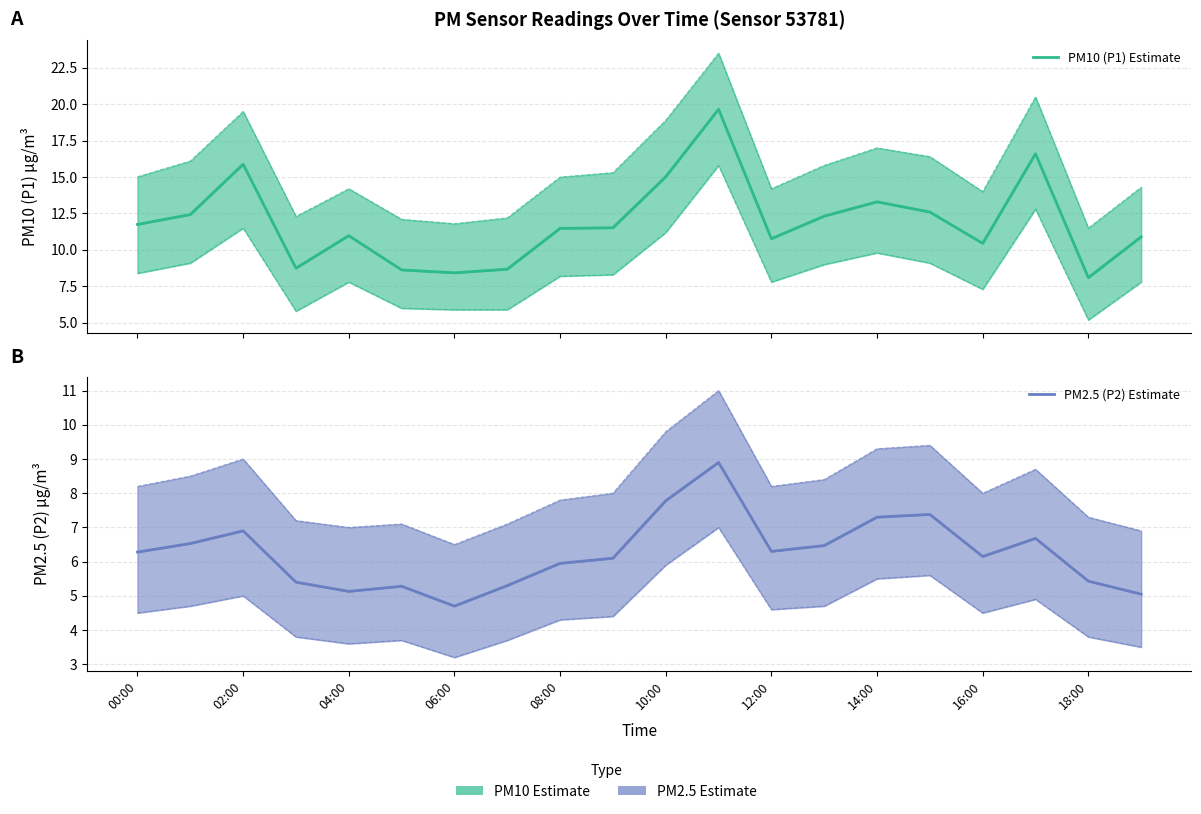

What is the label of the 13th point from the left?

12:00